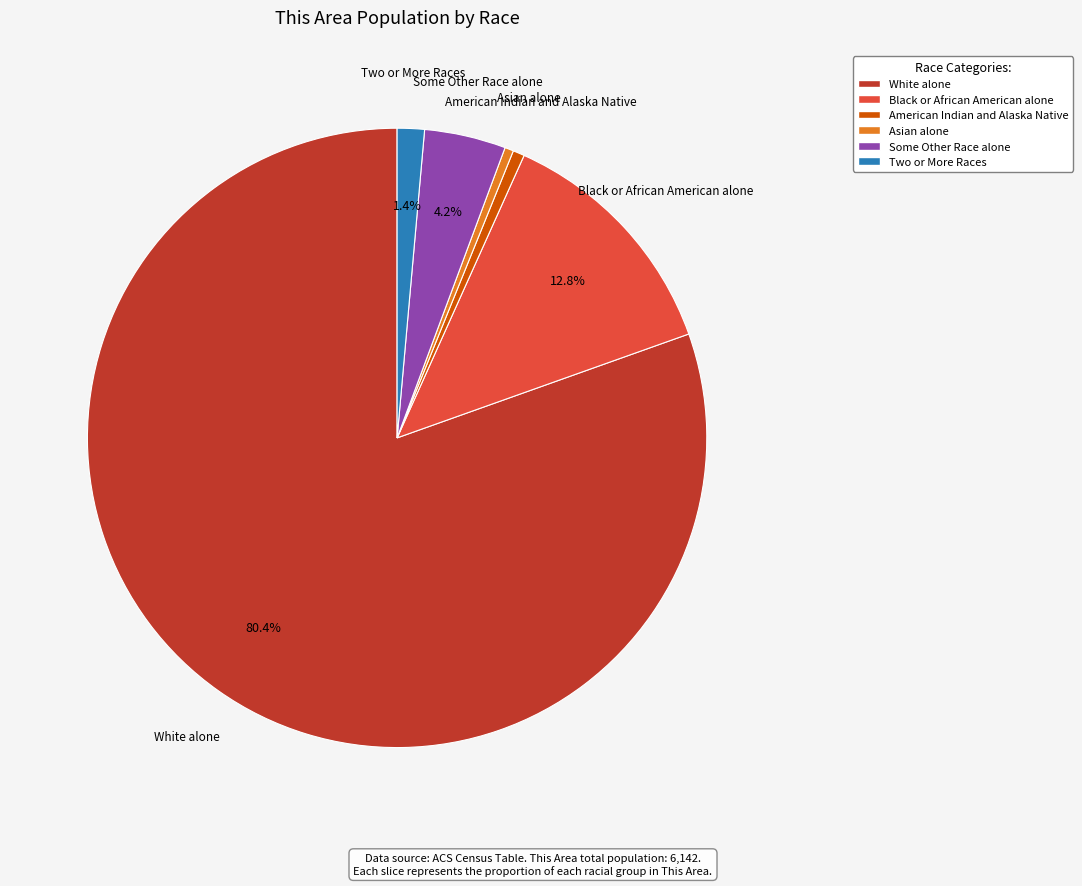

To the nearest percent, what is the average slice percentage?

17%